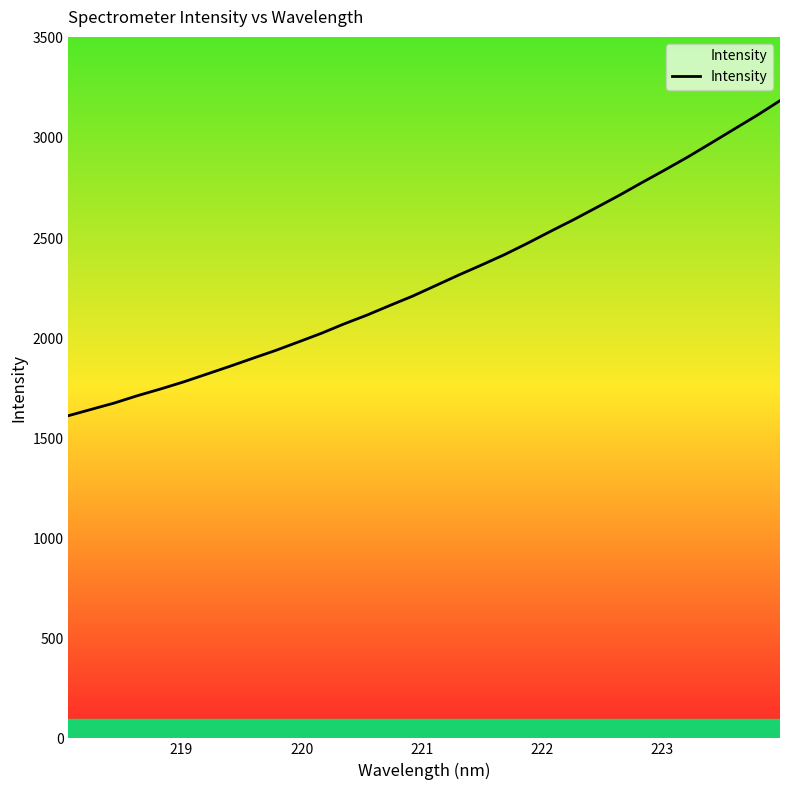

What is the minimum value shown in the chart?

1612.2